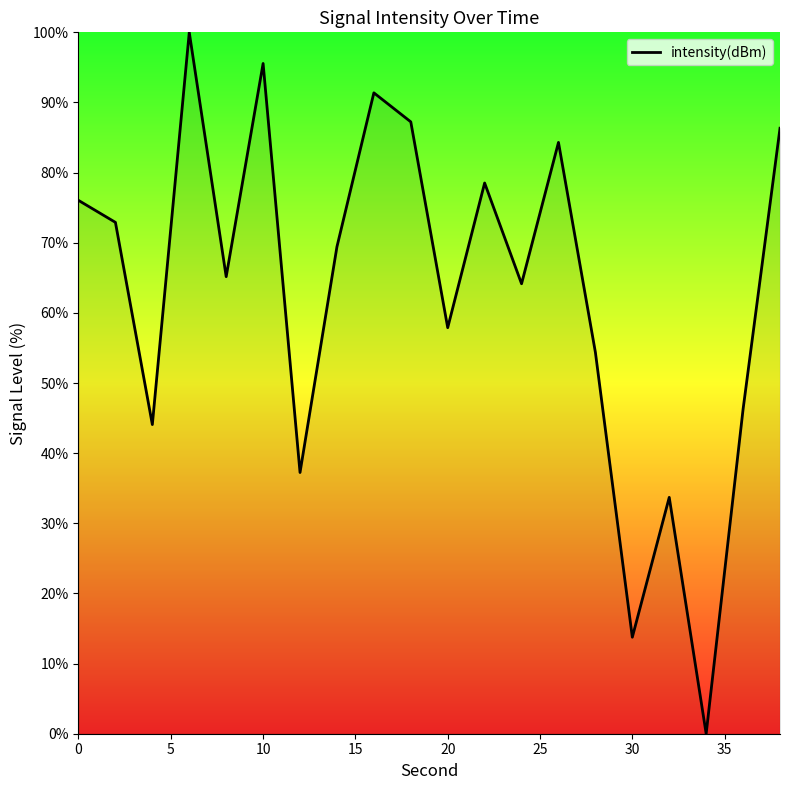

What is the difference between the maximum and minimum values?

100.0